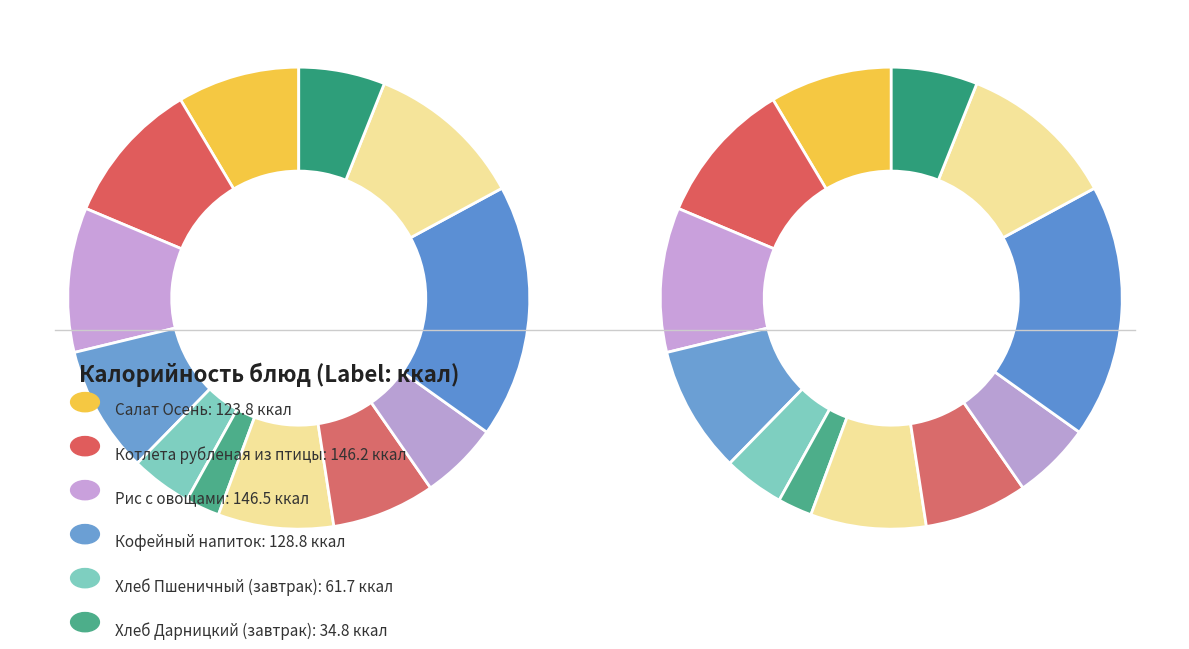

Which has a higher value, Йогурт ароматизированный or Каша рисовая молочная?

Каша рисовая молочная